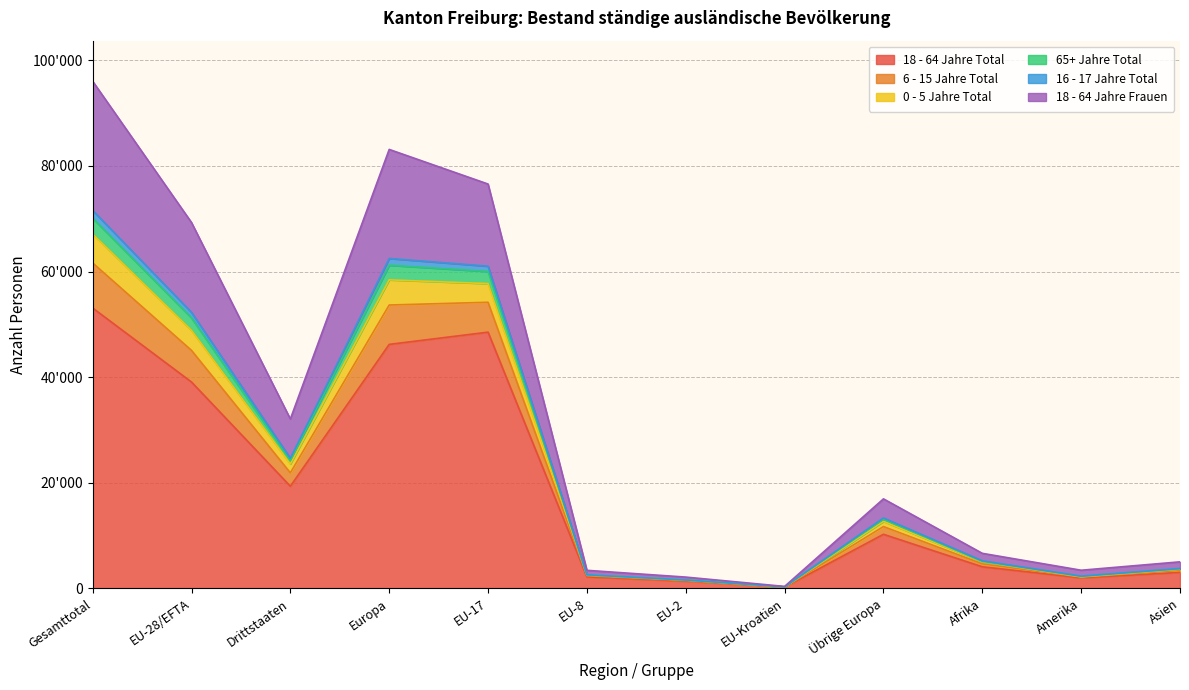

What is the label of the 5th point from the right?

EU-Kroatien